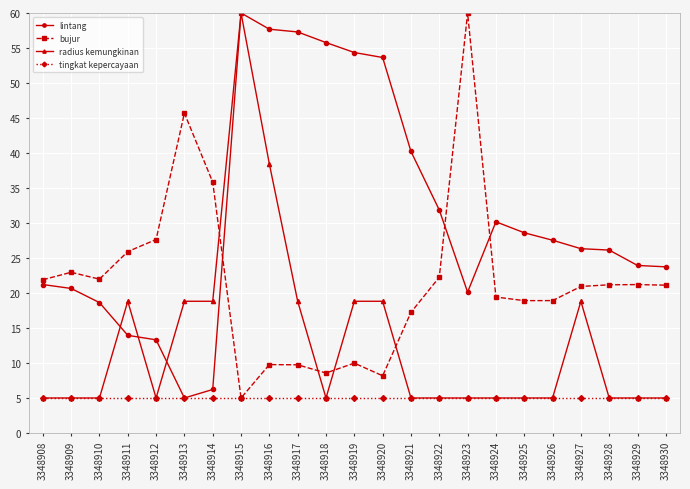

What is the sum of all radius kemungkinan values?

300.1